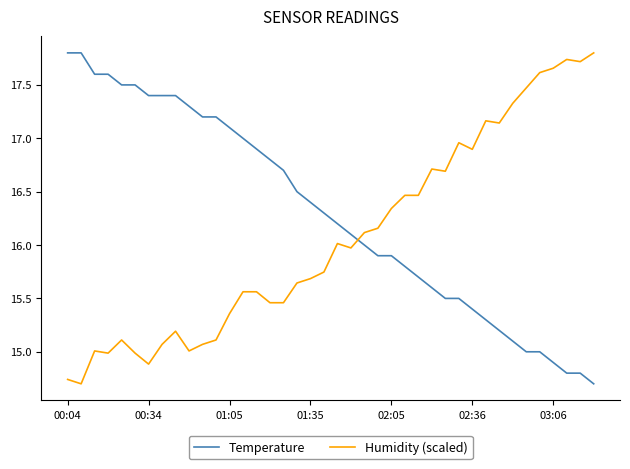

List the series in order of their overall mean, lowest first.

Humidity (scaled), Temperature